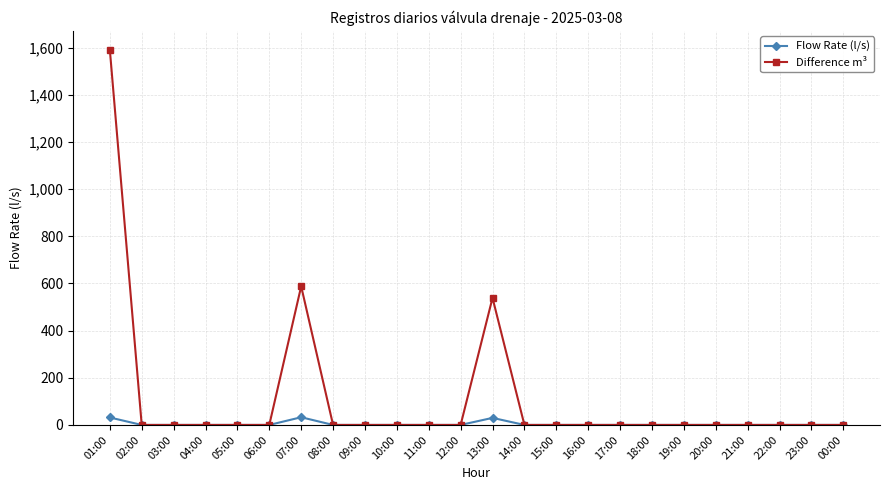

At which category is the sum across all series the highest?

01:00